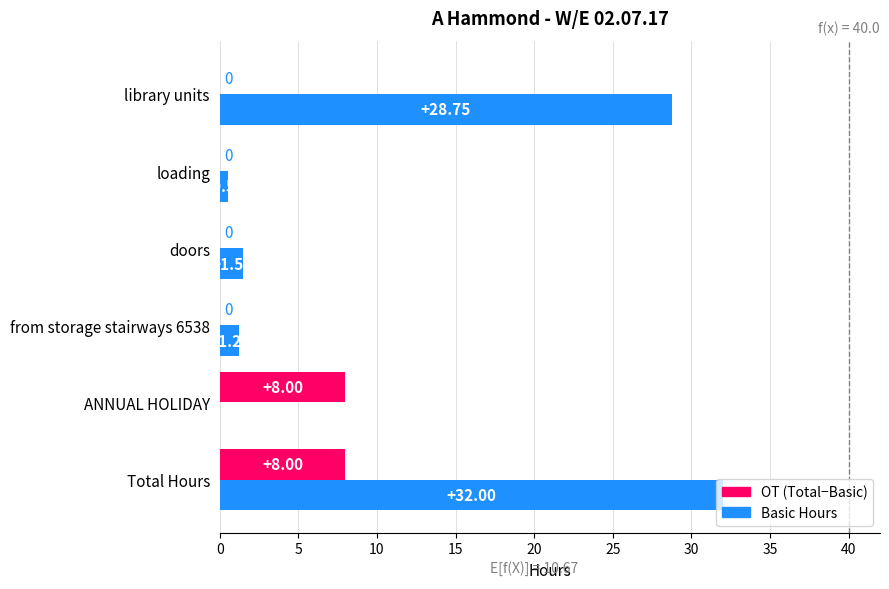

Which category has the highest value across all series?

Total Hours